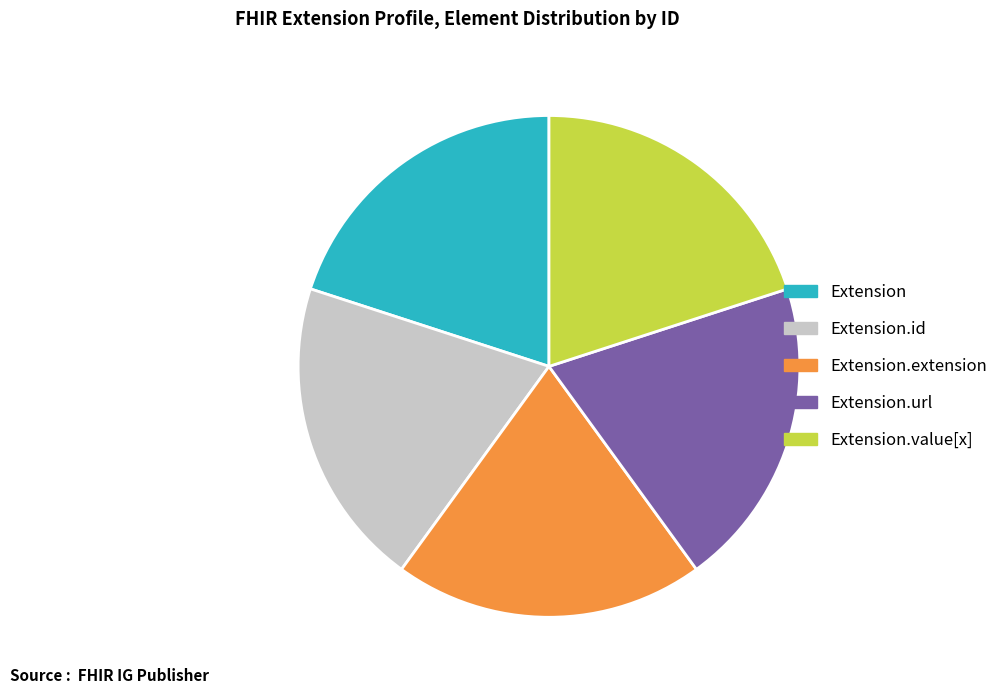

Do Extension and Extension.url together represent more than half of the pie?

No